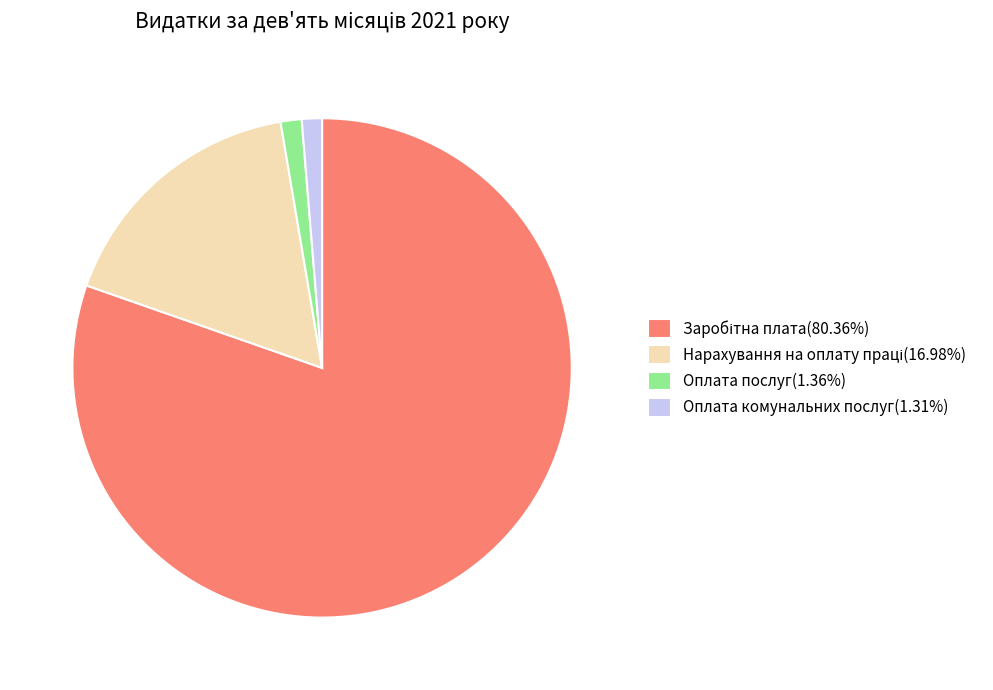

Does any single category account for the majority?

Yes